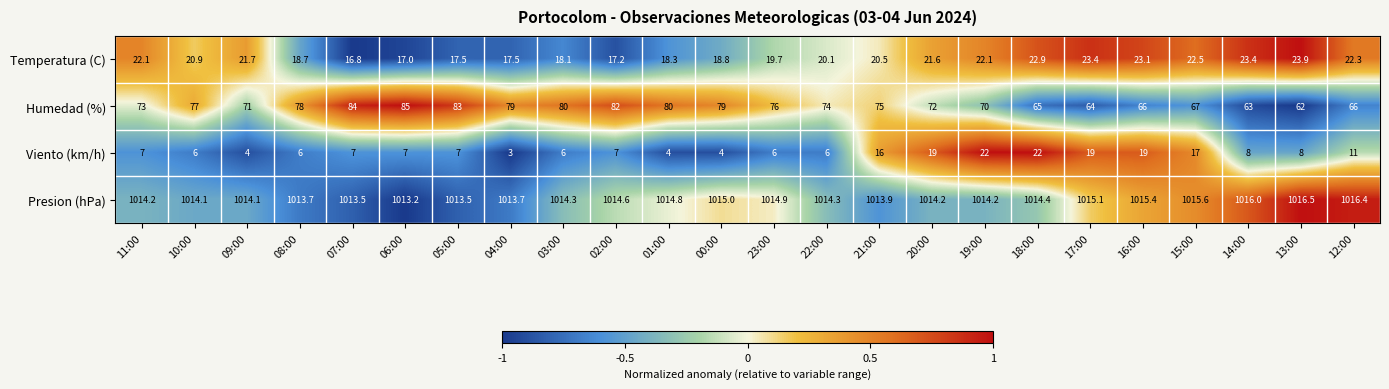

At which label does Temperatura (C) reach its minimum?

07:00